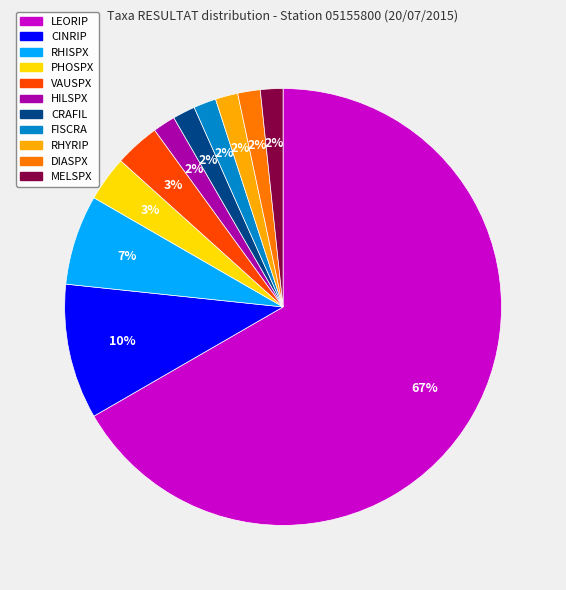

Is there a majority slice in this chart?

Yes